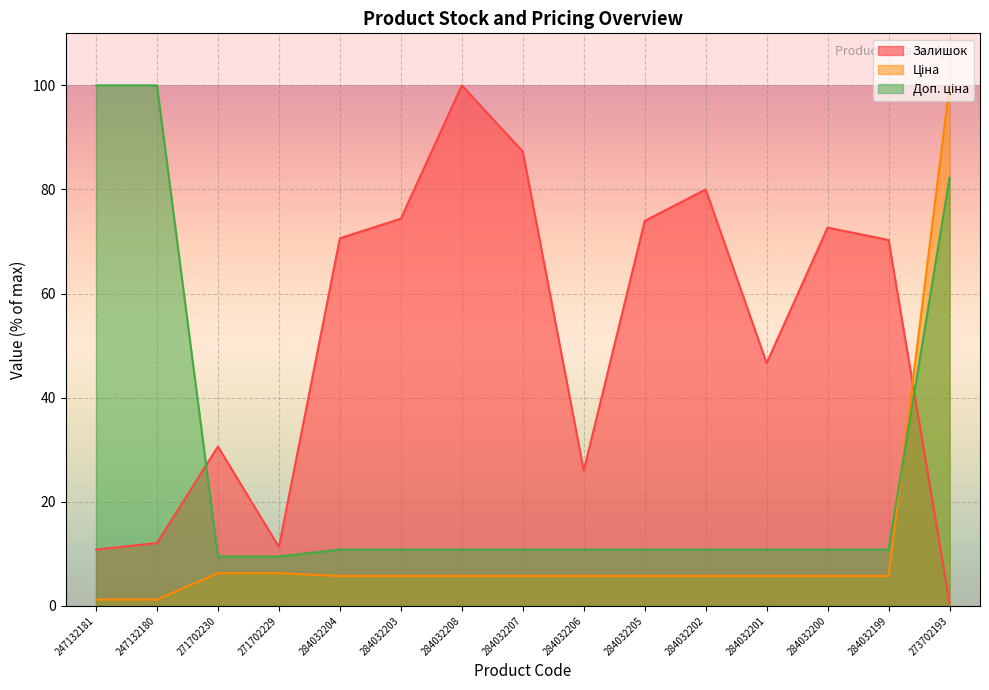

What is the spread (max minus min) of values at 284032208?

94.3